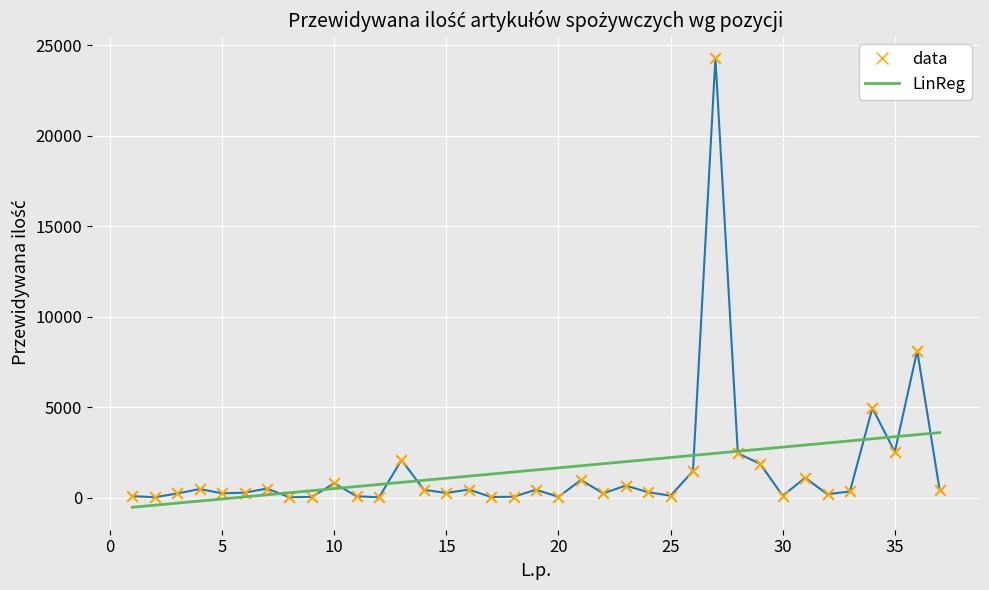

What are all the series names shown in the legend?

data, LinReg